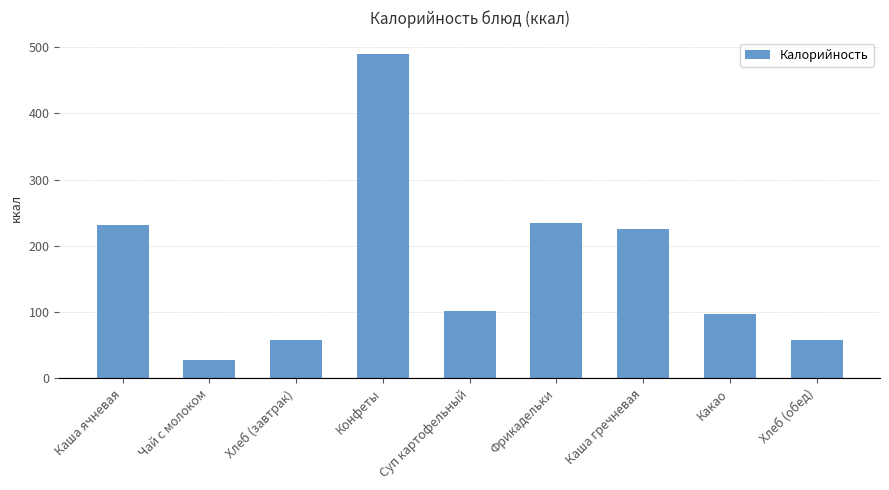

Is it true that the value at Каша гречневая is 100.7?

False